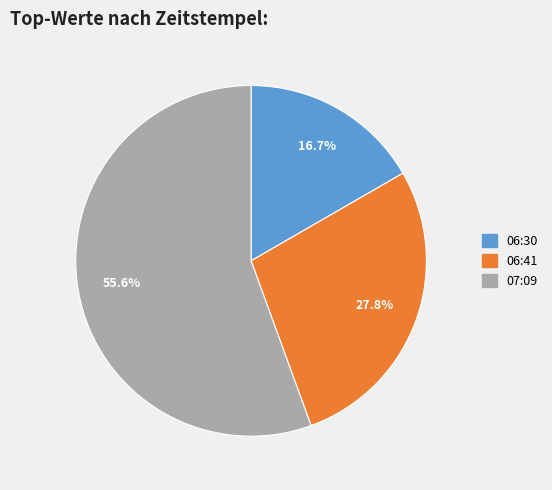

What is the majority slice?

07:09